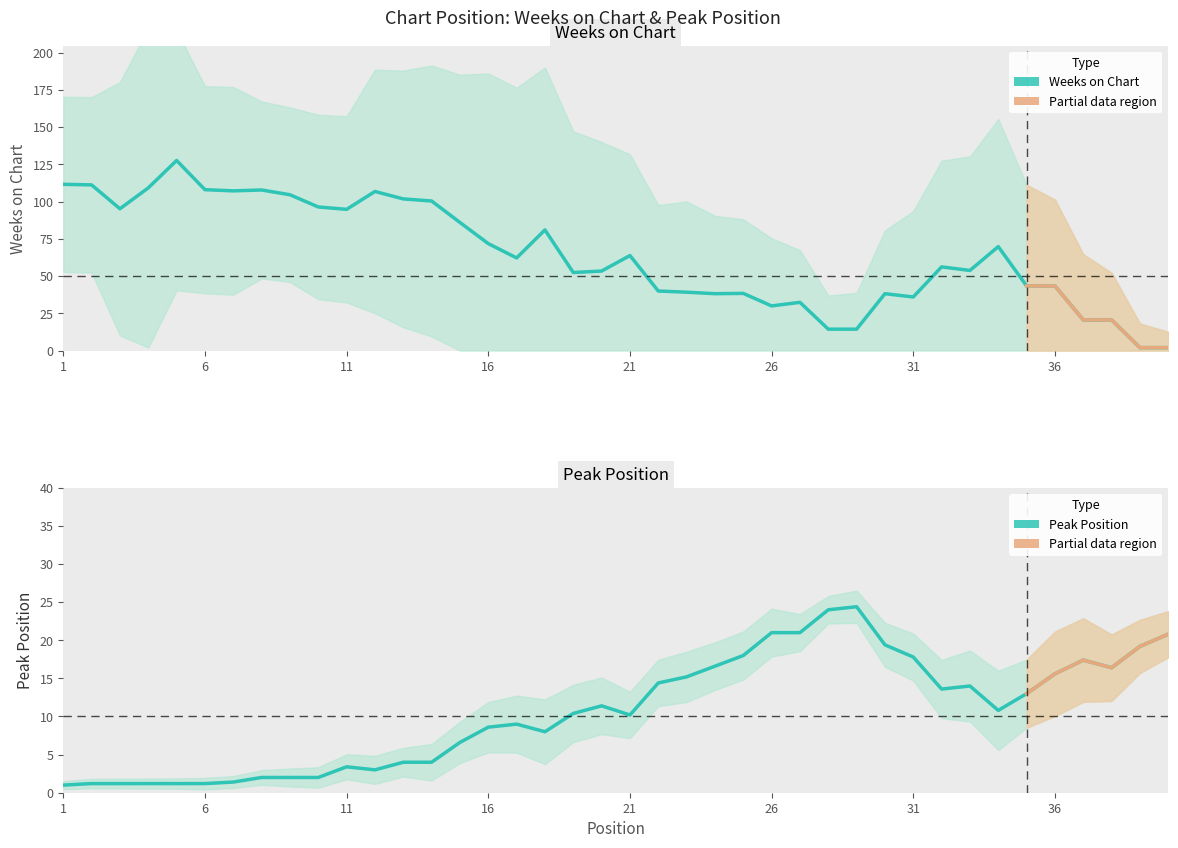

Which has a higher value, 25 or 11?

11